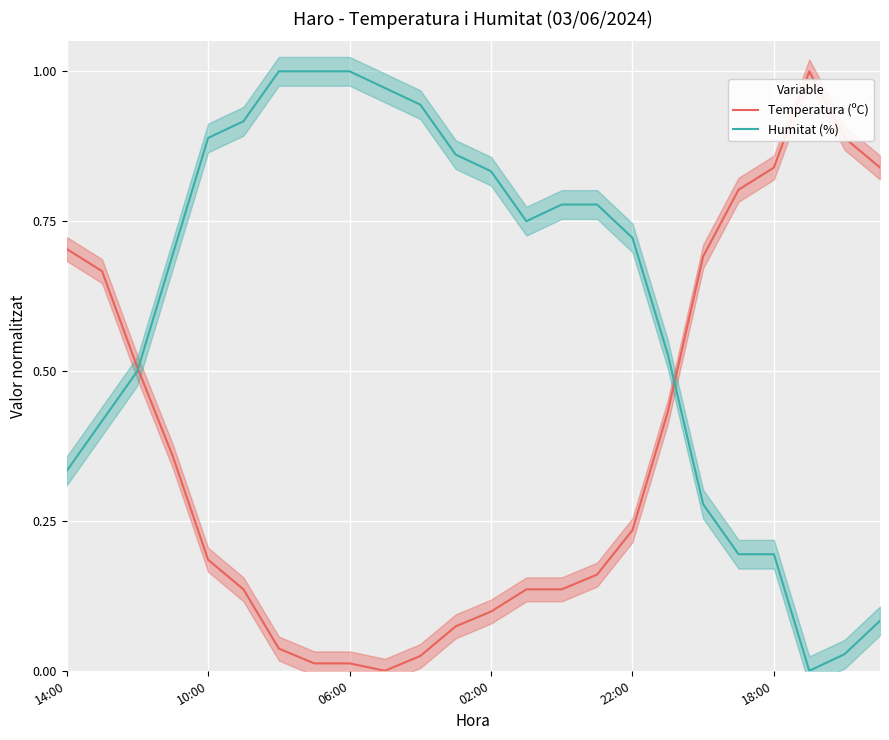

How many lines are shown in the chart?

2